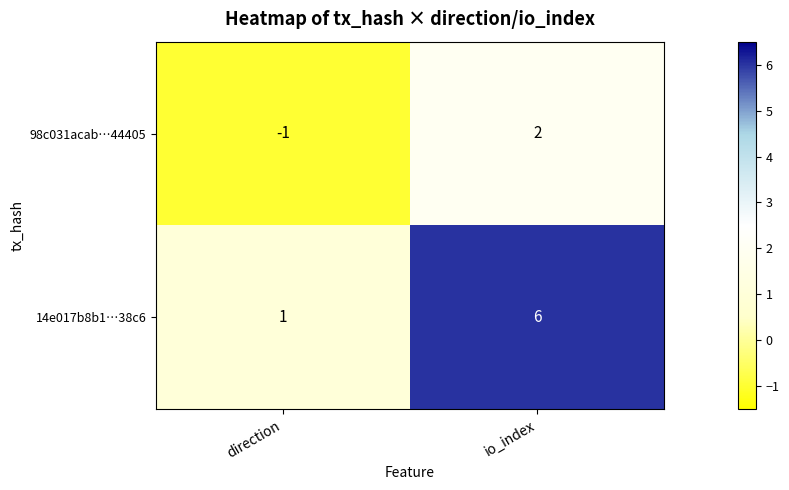

What is the spread (max minus min) of values at io_index?

4